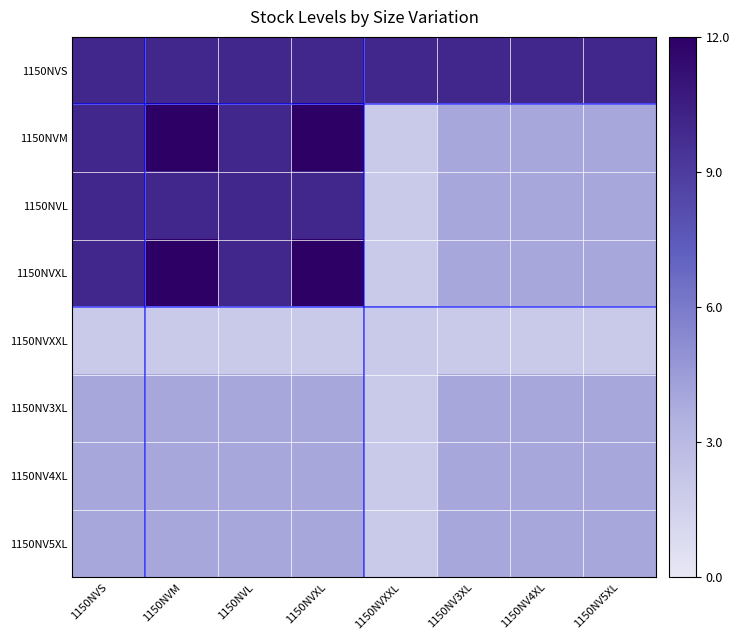

Rank the series by their maximum value, from lowest to highest.

1150NVXXL, 1150NV3XL, 1150NV4XL, 1150NV5XL, 1150NVS, 1150NVL, 1150NVM, 1150NVXL